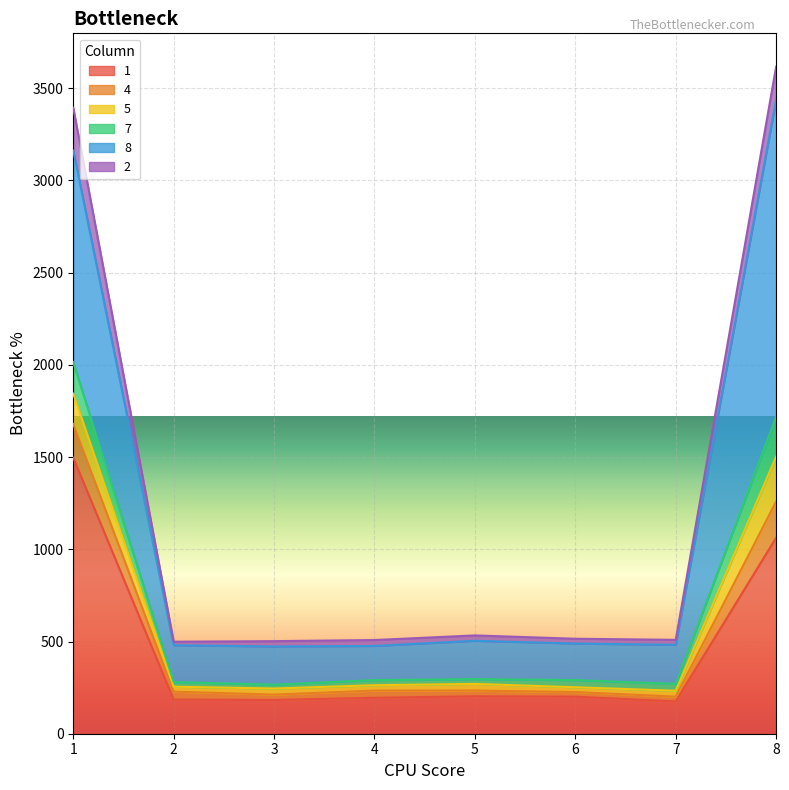

What are all the series names shown in the legend?

1, 4, 5, 7, 8, 2